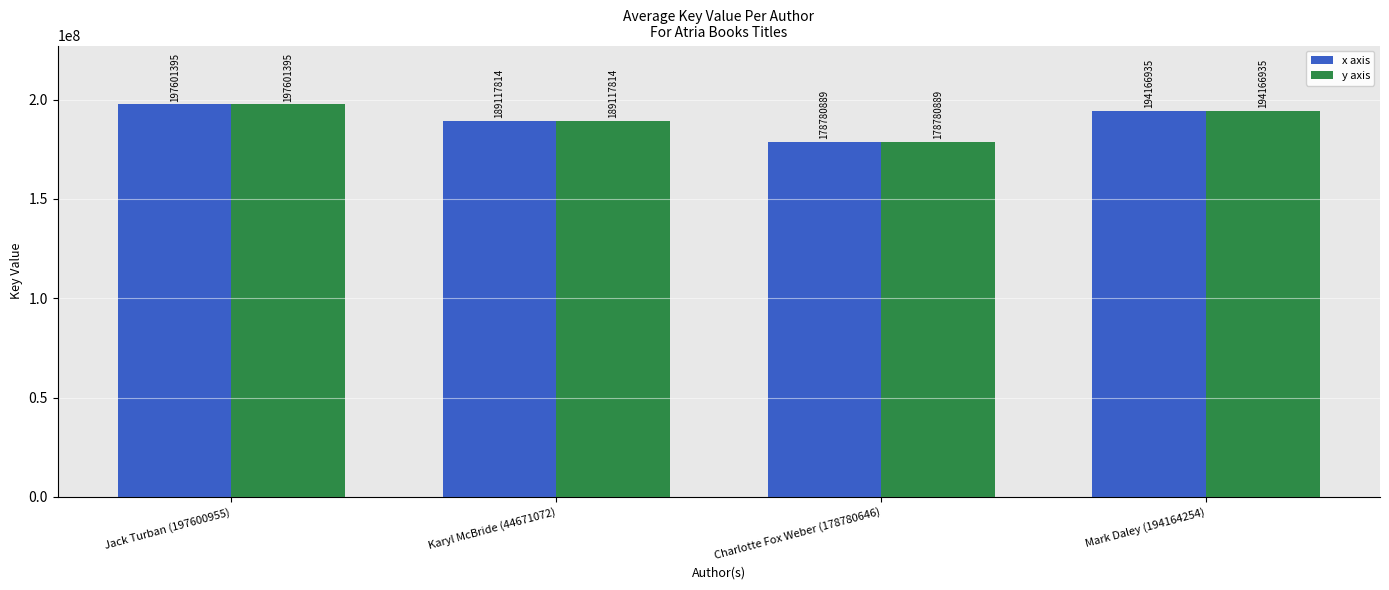

What is the maximum value for y axis?

197601395